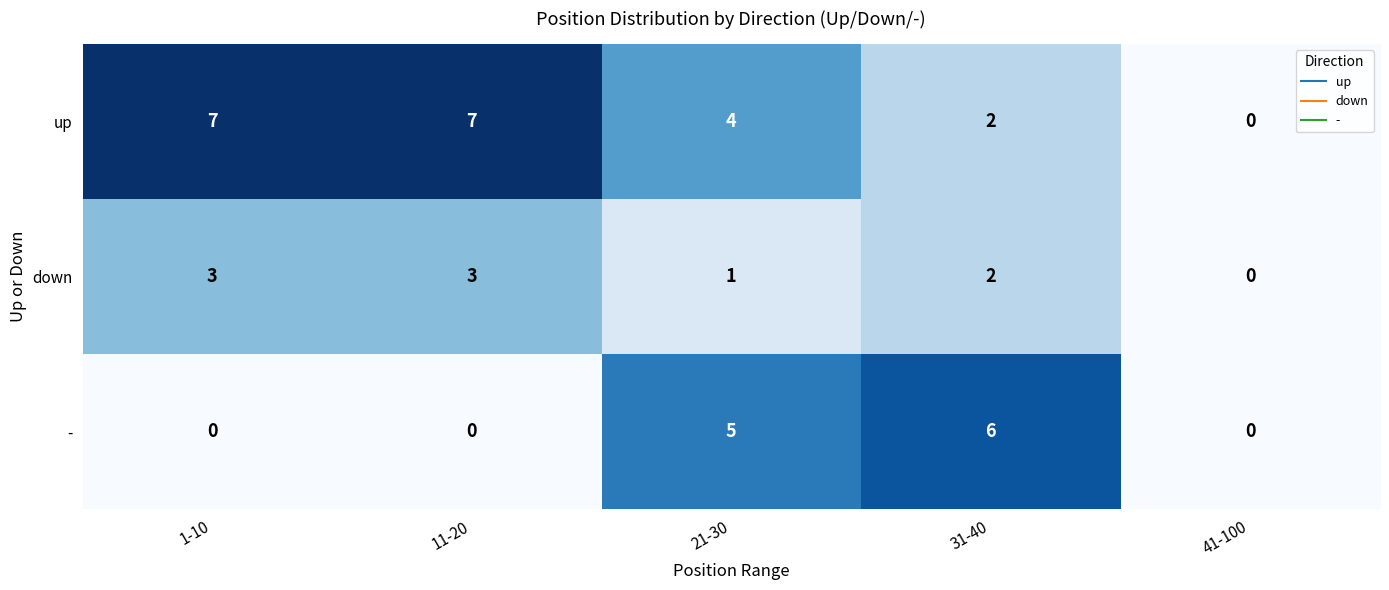

The down series shows 5 at 11-20. True or false?

False